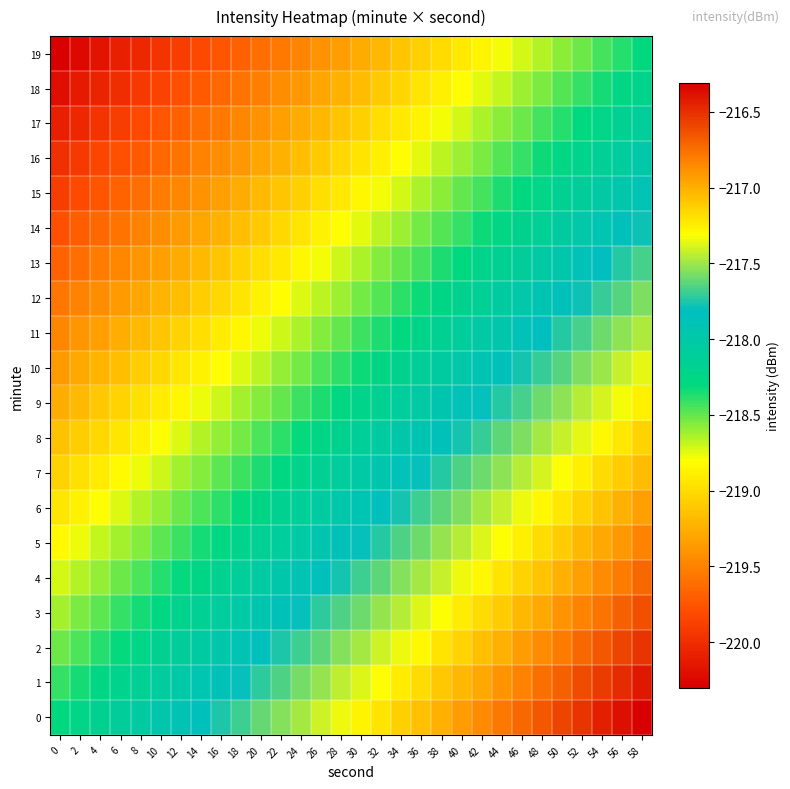

At which category is the sum across all series the highest?

58